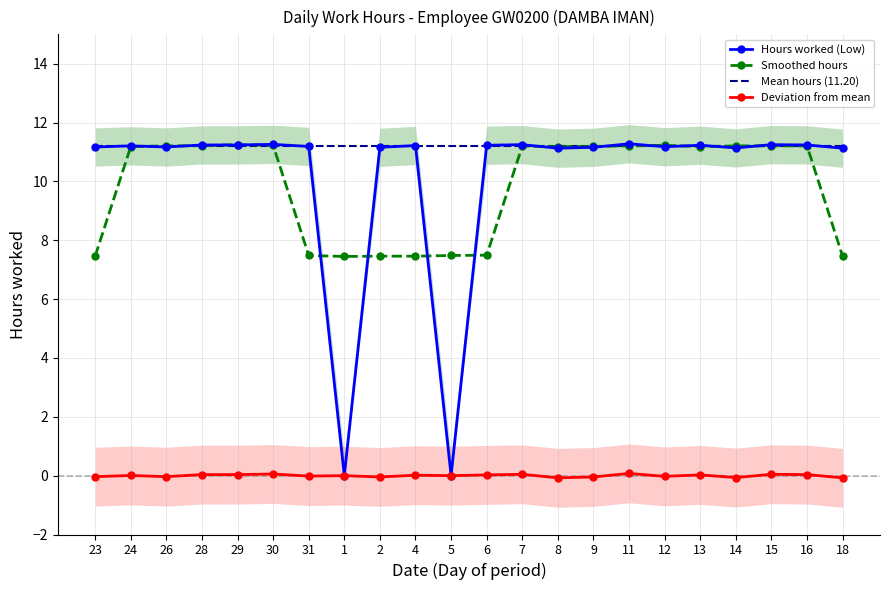

What are all the series names shown in the legend?

Hours worked (Low), Smoothed hours, Mean hours (11.20), Deviation from mean